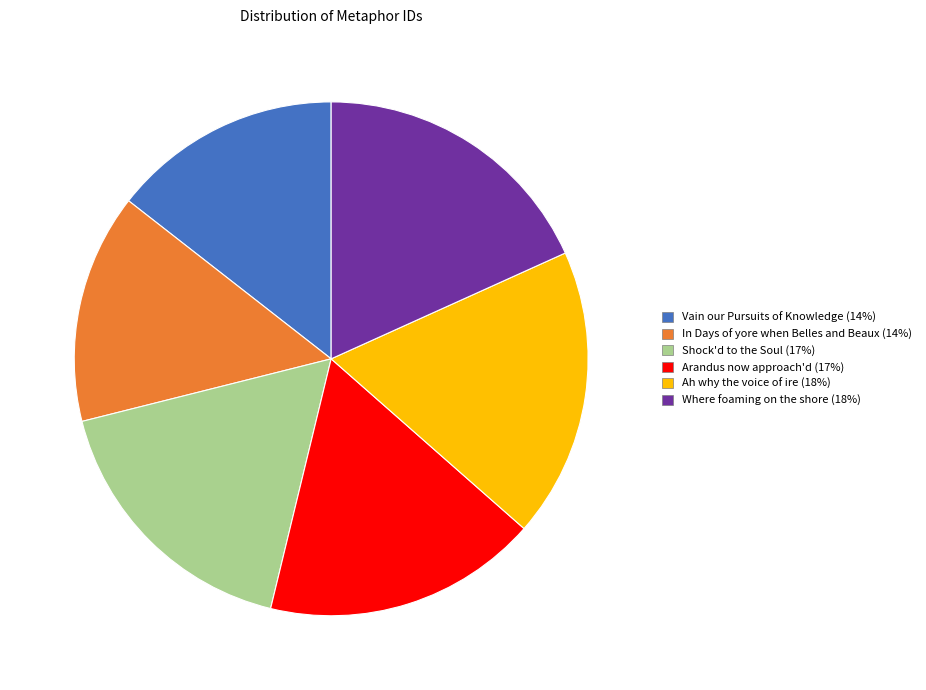

Is the sum of Where foaming on the shore and Ah why the voice of ire greater than half?

No